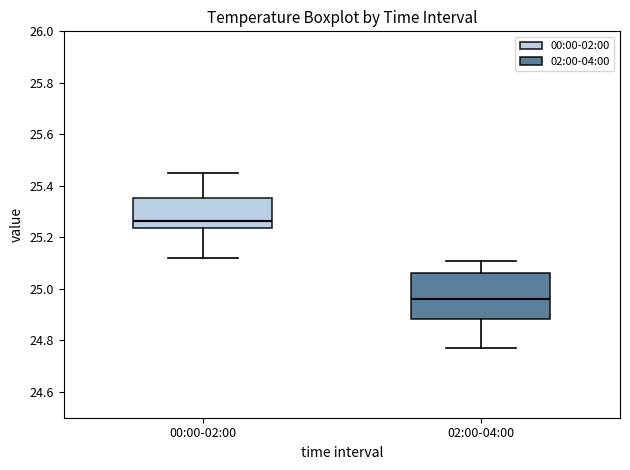

Comparing the boxes themselves (not the whiskers), which one is the tallest?

02:00-04:00